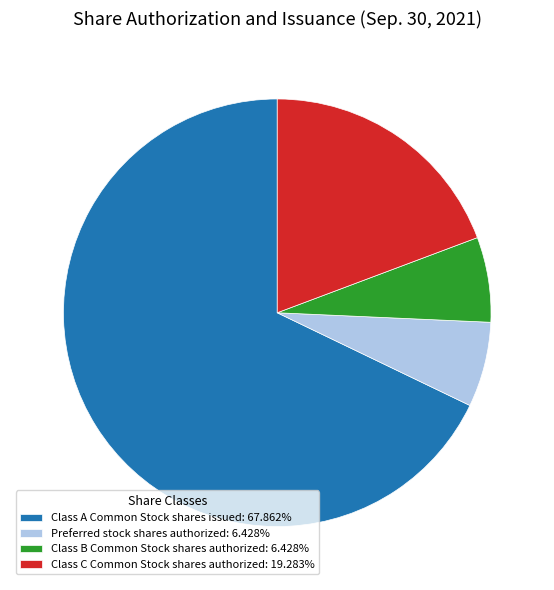

Does Class C Common Stock shares authorized: 19.283% account for over 50% of the chart?

No